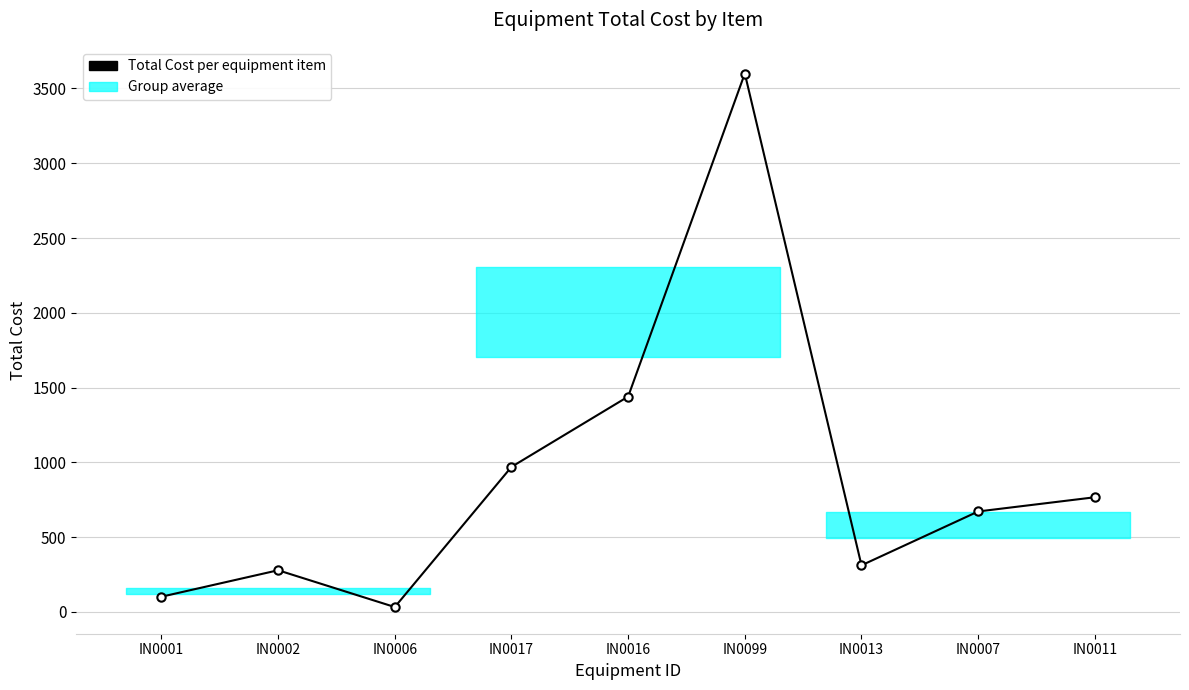

What is the minimum value shown in the chart?

33